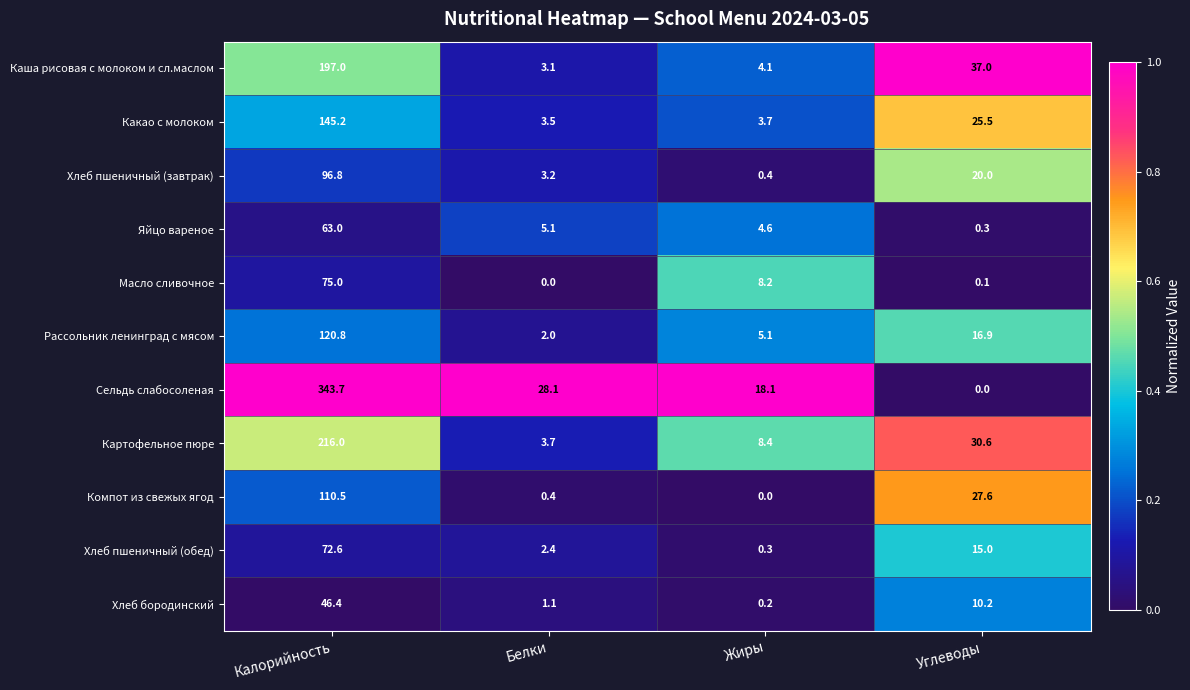

What is the difference between the highest and lowest values at Углеводы?

37.0